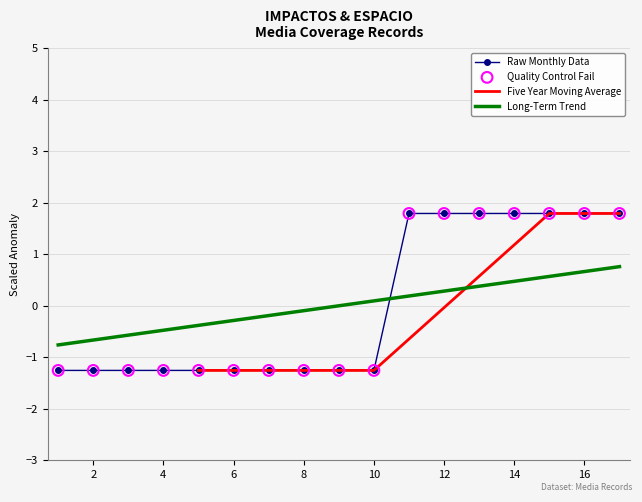

Which series has the largest total across all categories?

Raw Monthly Data